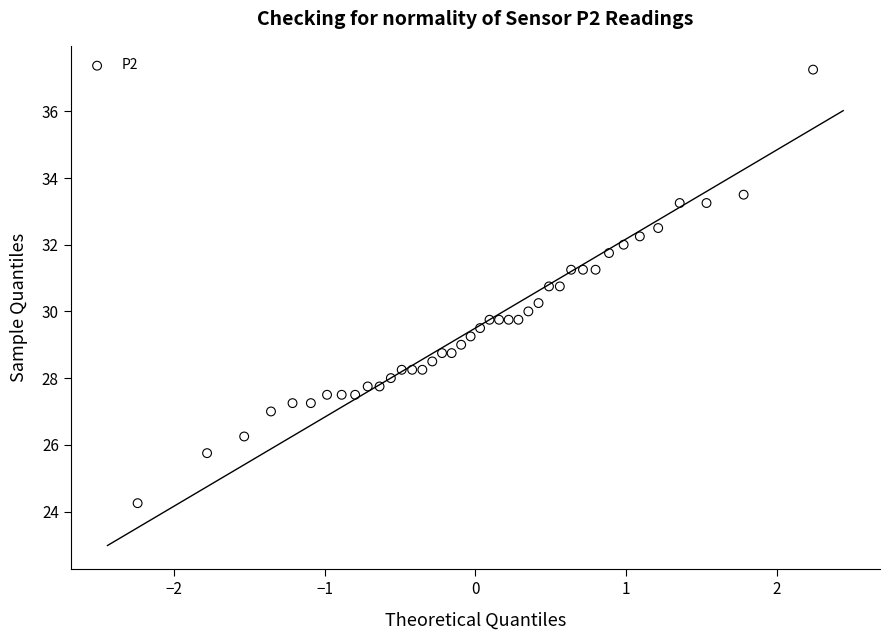

What is the range of Y values (max minus min)?

13.0